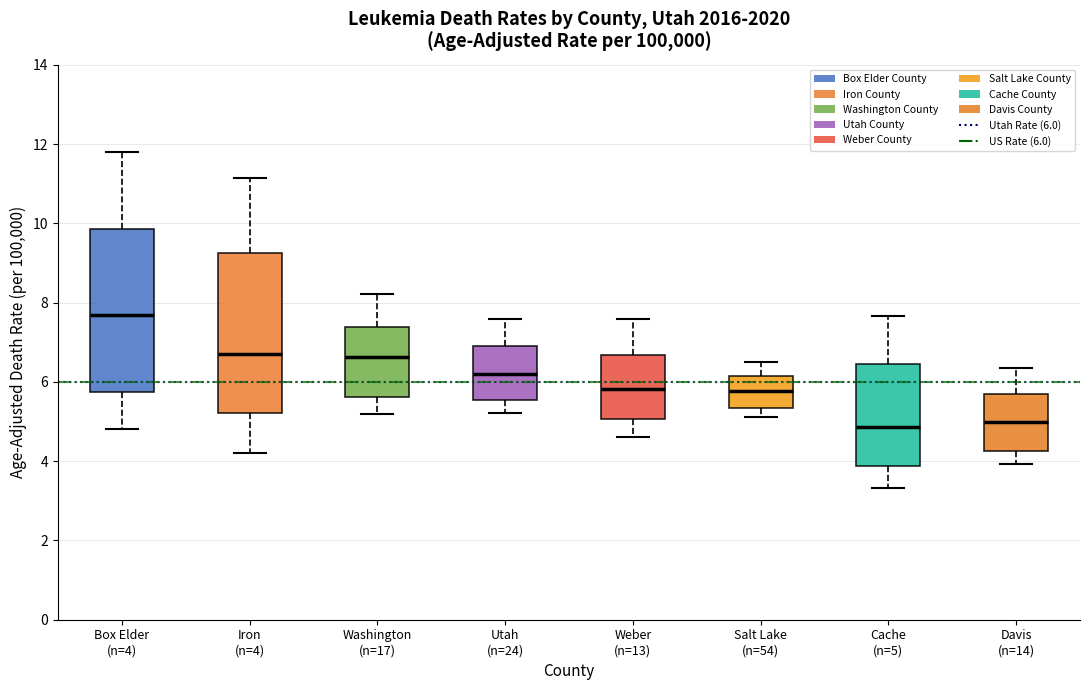

Which box's median line is the highest?

Box Elder (n=4)